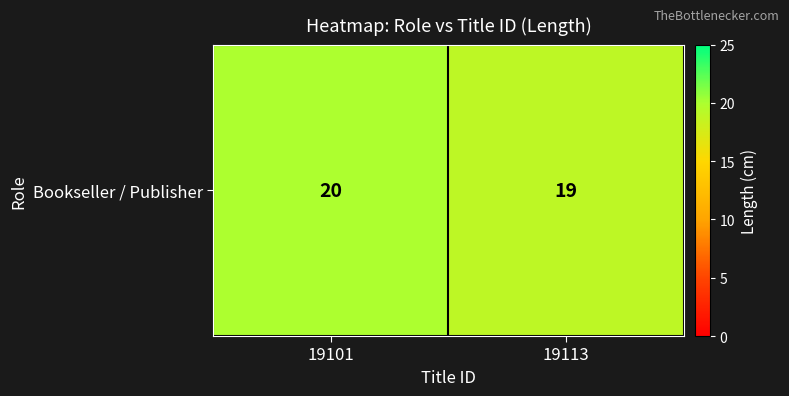

Is it true that the value at 19113 is 19?

True